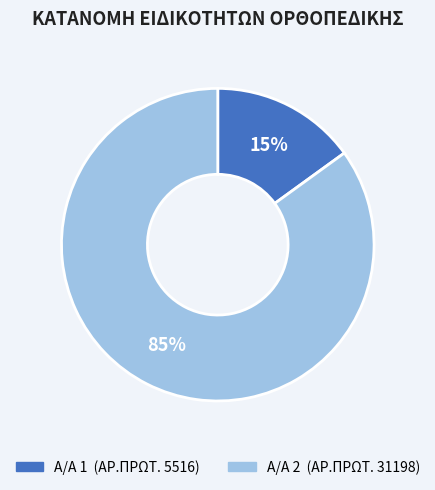

To the nearest percent, what is the average slice percentage?

50%